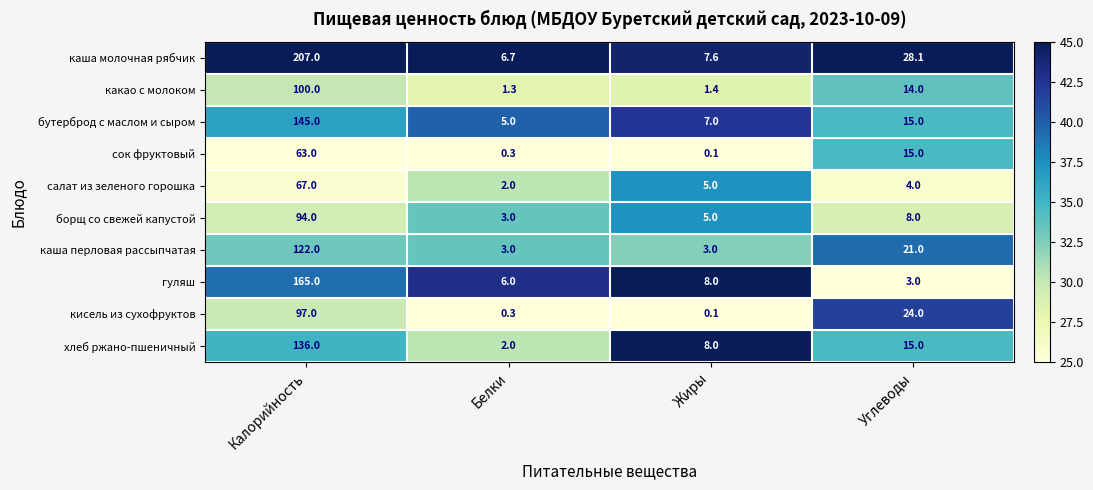

At which label does сок фруктовый first exceed 15?

Калорийность